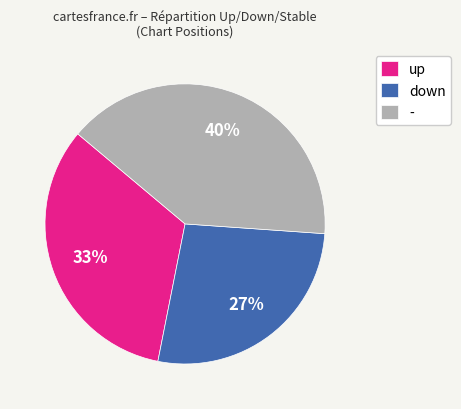

Combined, do down and - account for over 50%?

Yes